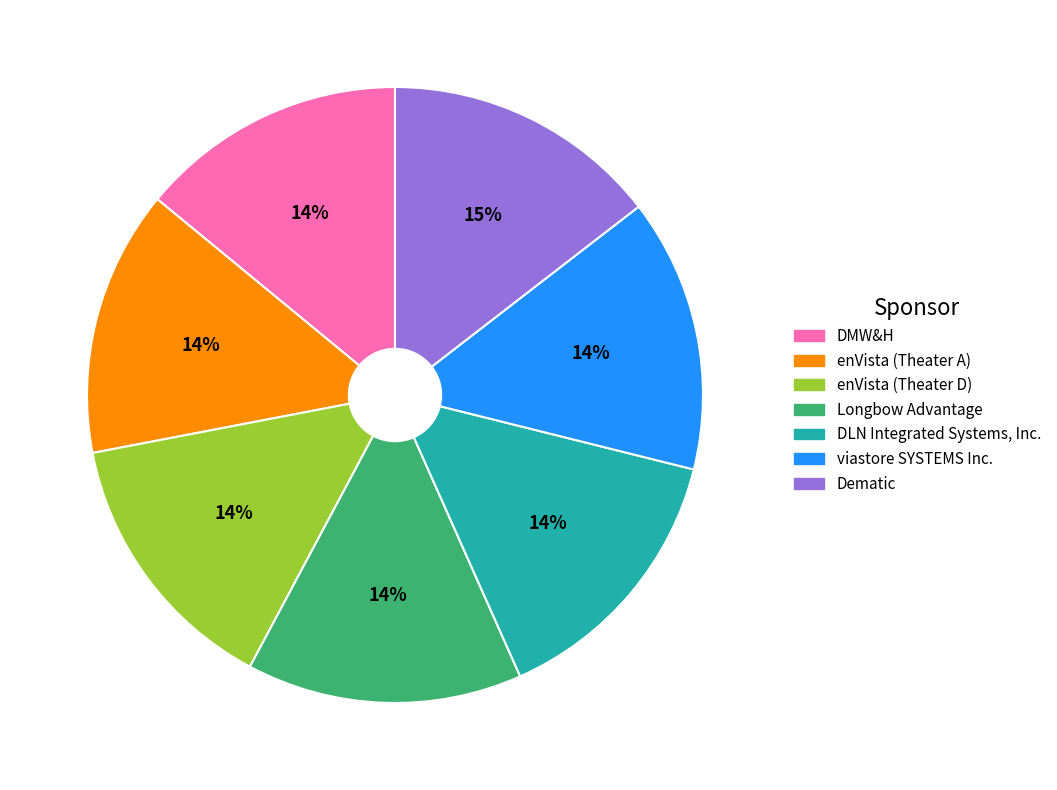

To the nearest percent, what portion does DLN Integrated Systems, Inc. represent?

14%